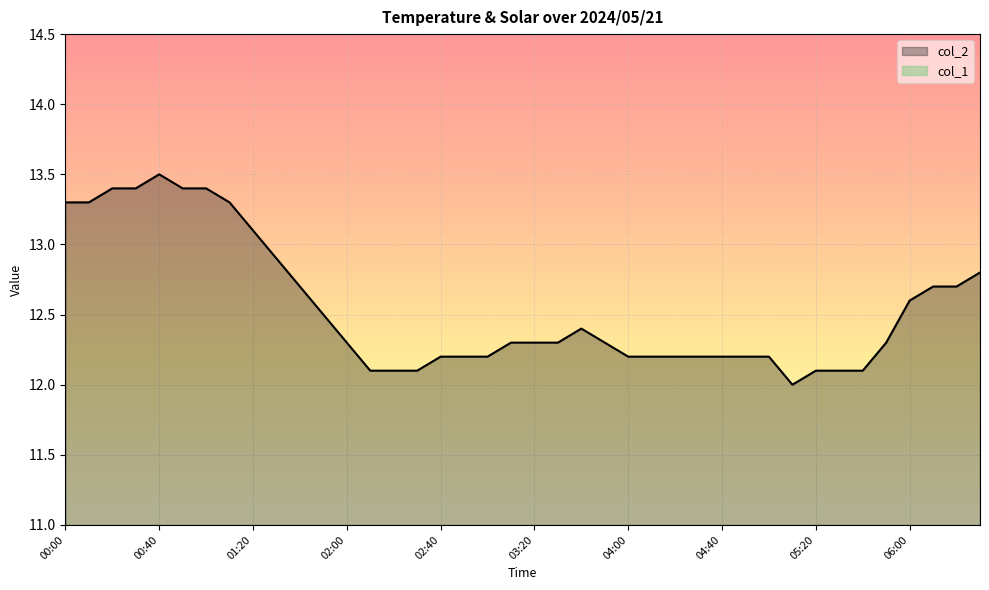

Reading left to right, extract all data points from this chart.

00:00=13.3	00:10=13.3	00:20=13.4	00:30=13.4	00:40=13.5	00:50=13.4	01:00=13.4	01:10=13.3	01:20=13.1	01:30=12.9	01:40=12.7	01:50=12.5	02:00=12.3	02:10=12.1	02:20=12.1	02:30=12.1	02:40=12.2	02:50=12.2	03:00=12.2	03:10=12.3	03:20=12.3	03:30=12.3	03:40=12.4	03:50=12.3	04:00=12.2	04:10=12.2	04:20=12.2	04:30=12.2	04:40=12.2	04:50=12.2	05:00=12.2	05:10=12.0	05:20=12.1	05:30=12.1	05:40=12.1	05:50=12.3	06:00=12.6	06:10=12.7	06:20=12.7	06:30=12.8